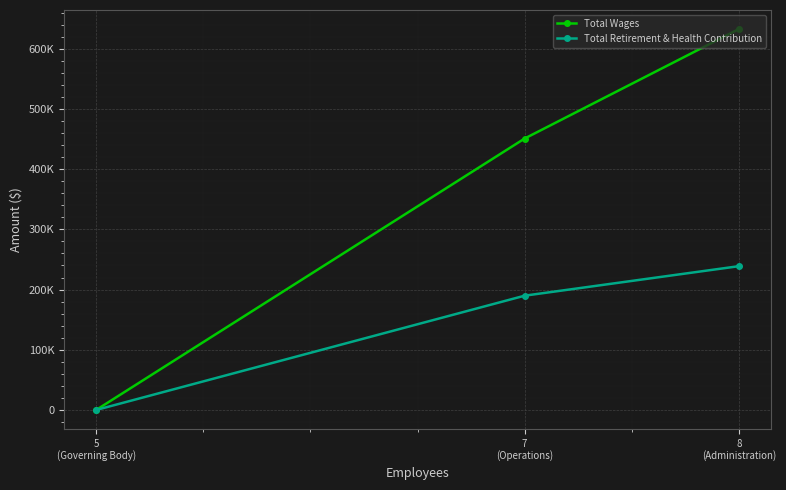

The Total Wages series shows 450929 at 7
(Operations). True or false?

True